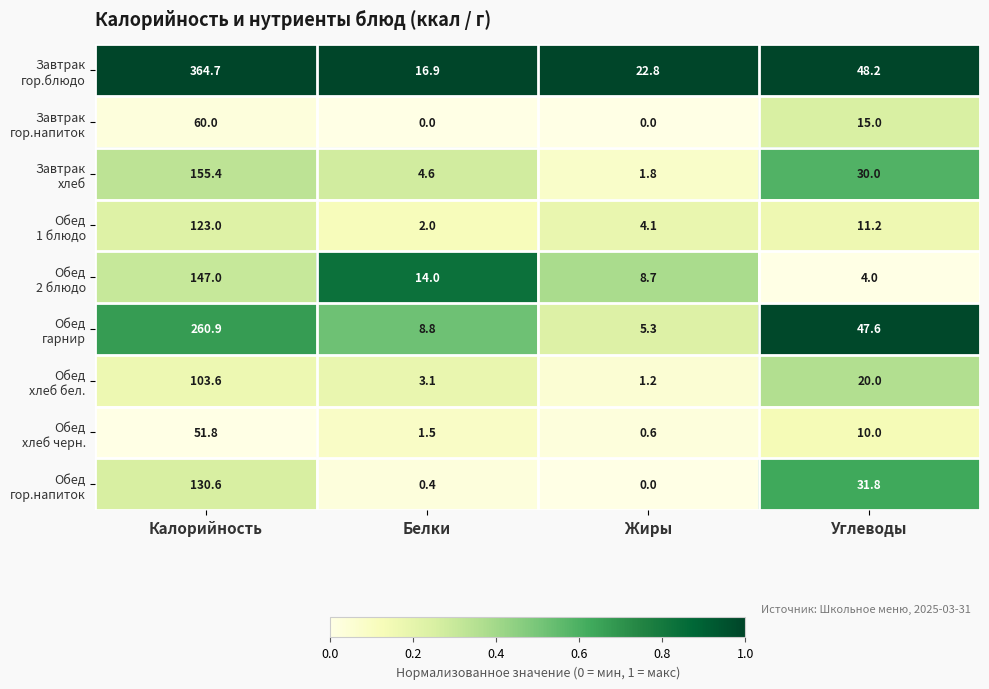

What is the difference between the highest and lowest values at Жиры?

22.8